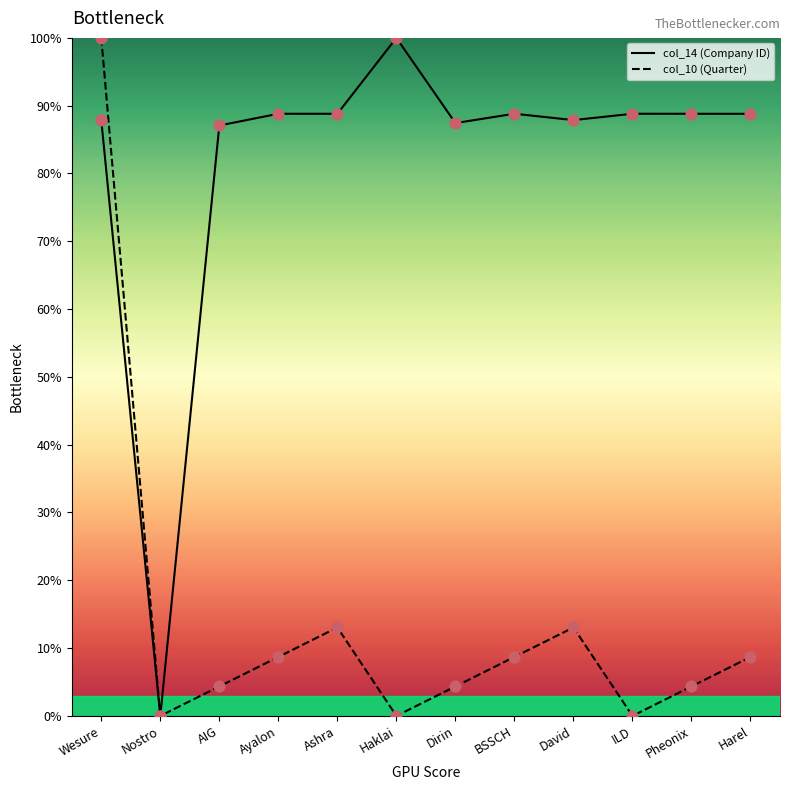

Which series reaches the minimum Y coordinate?

col_14 (Company ID)